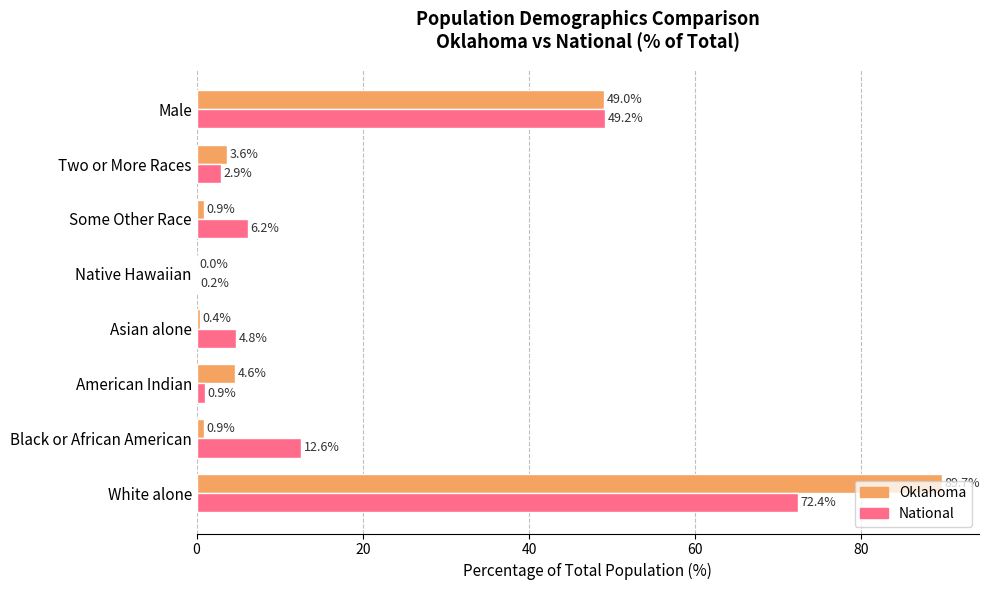

At which category is the sum across all series the highest?

White alone